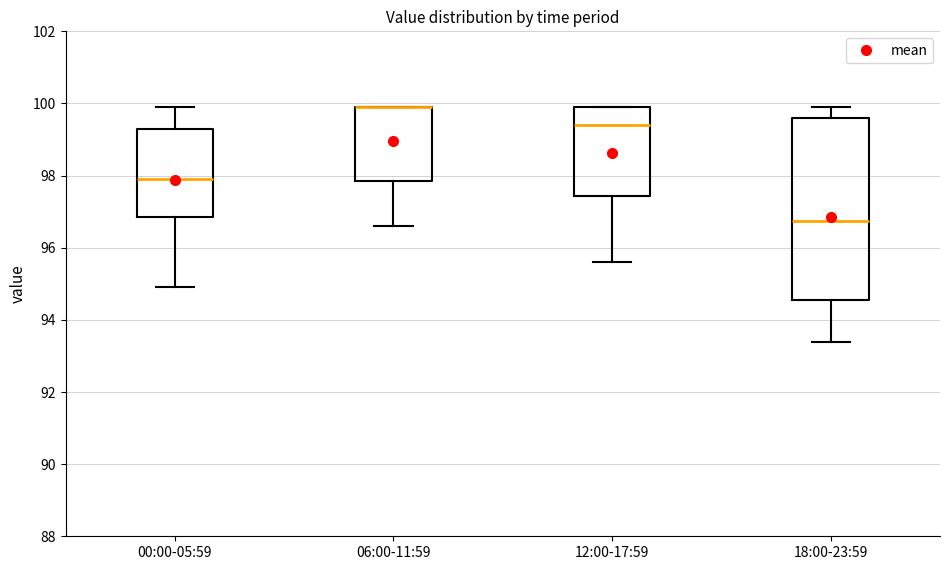

Reading left to right, read every box against the y-axis: the position of its median line, the range the box covers, and the ends of its whiskers. The values are not printed on the chart, so give them approximately, as read against the axis.

00:00-05:59: median 98.0, box 96.8 to 99.4, whiskers 95.0 to 100.0
06:00-11:59: median 100.0 (drawn on the box's upper edge), box 97.8 to 100.0, whiskers 96.6 to 100.0
12:00-17:59: median 99.4, box 97.4 to 100.0, whiskers 95.6 to 100.0
18:00-23:59: median 96.8, box 94.6 to 99.6, whiskers 93.4 to 100.0